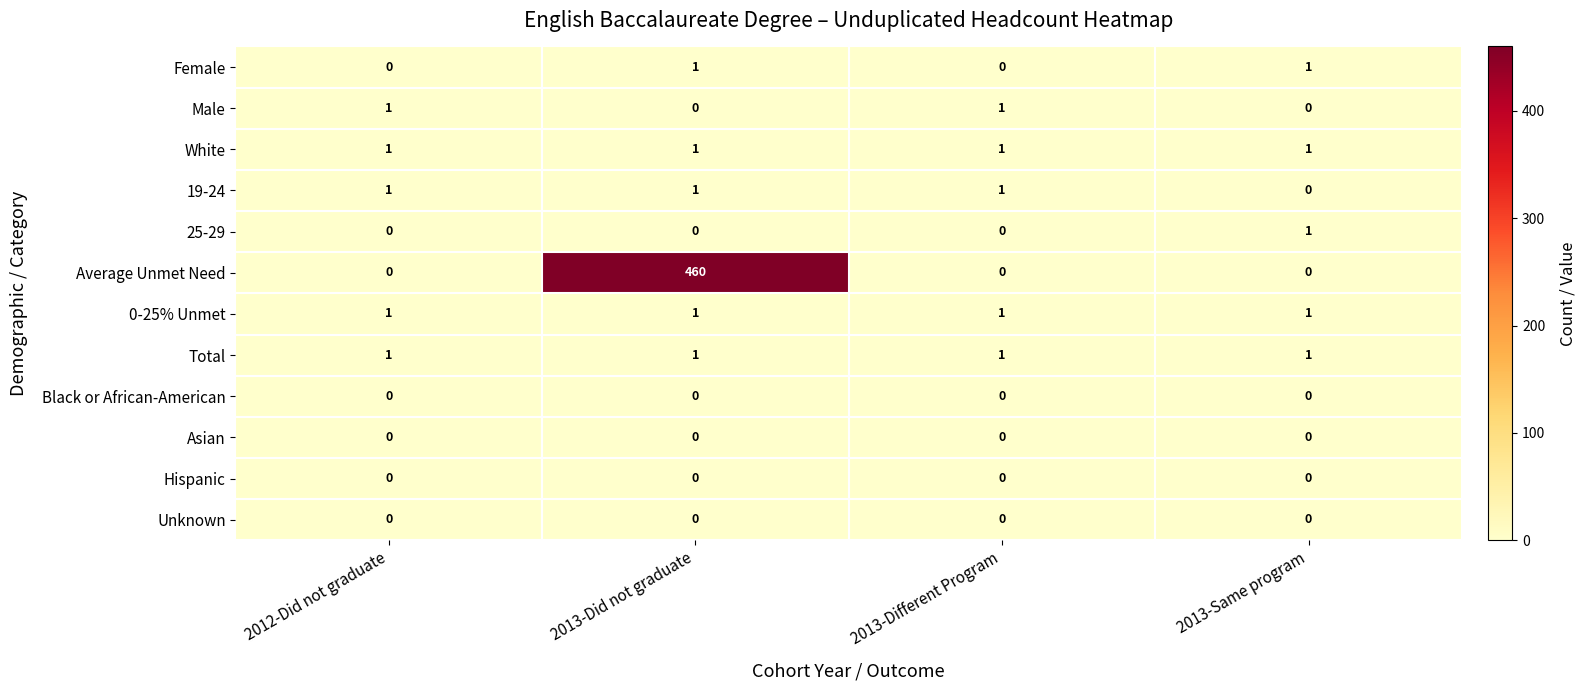

What is the total value across all series at 2013-Same program?

5